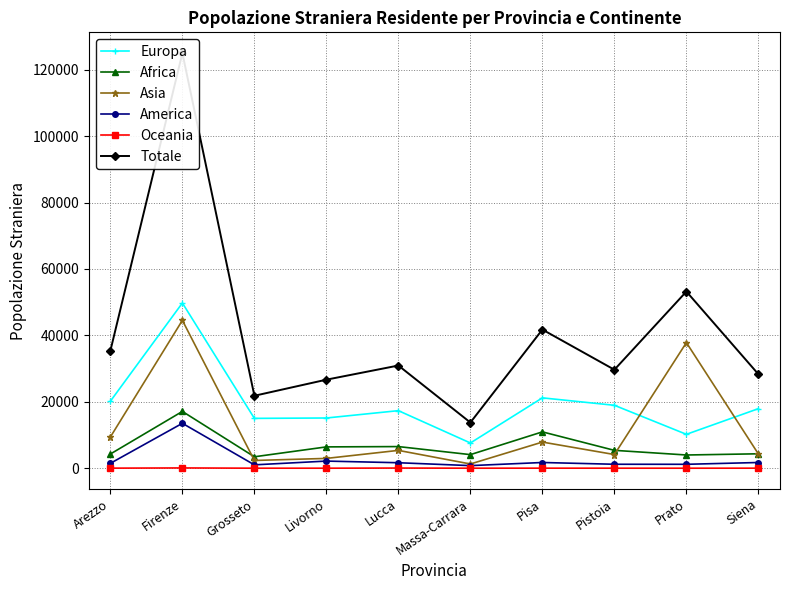

At which category is the sum across all series the highest?

Firenze